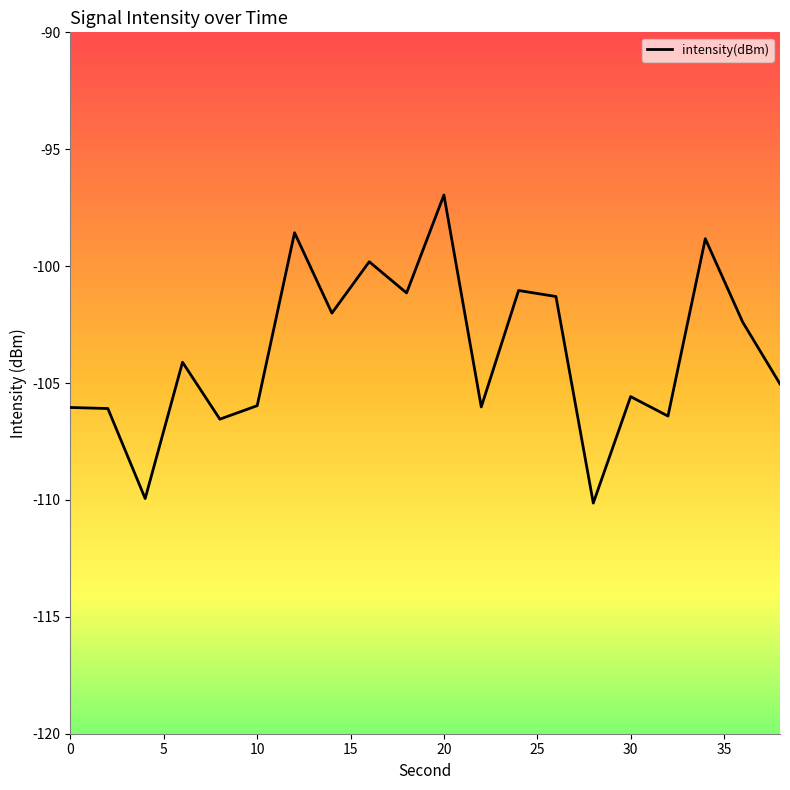

What is the difference between the maximum and minimum values?

13.2